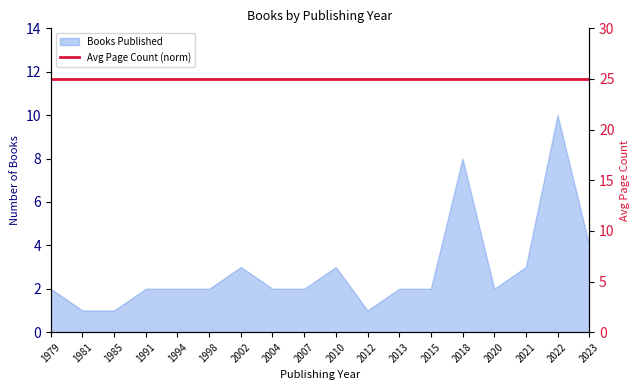

Between 2020 and 1994, which is larger?

2020